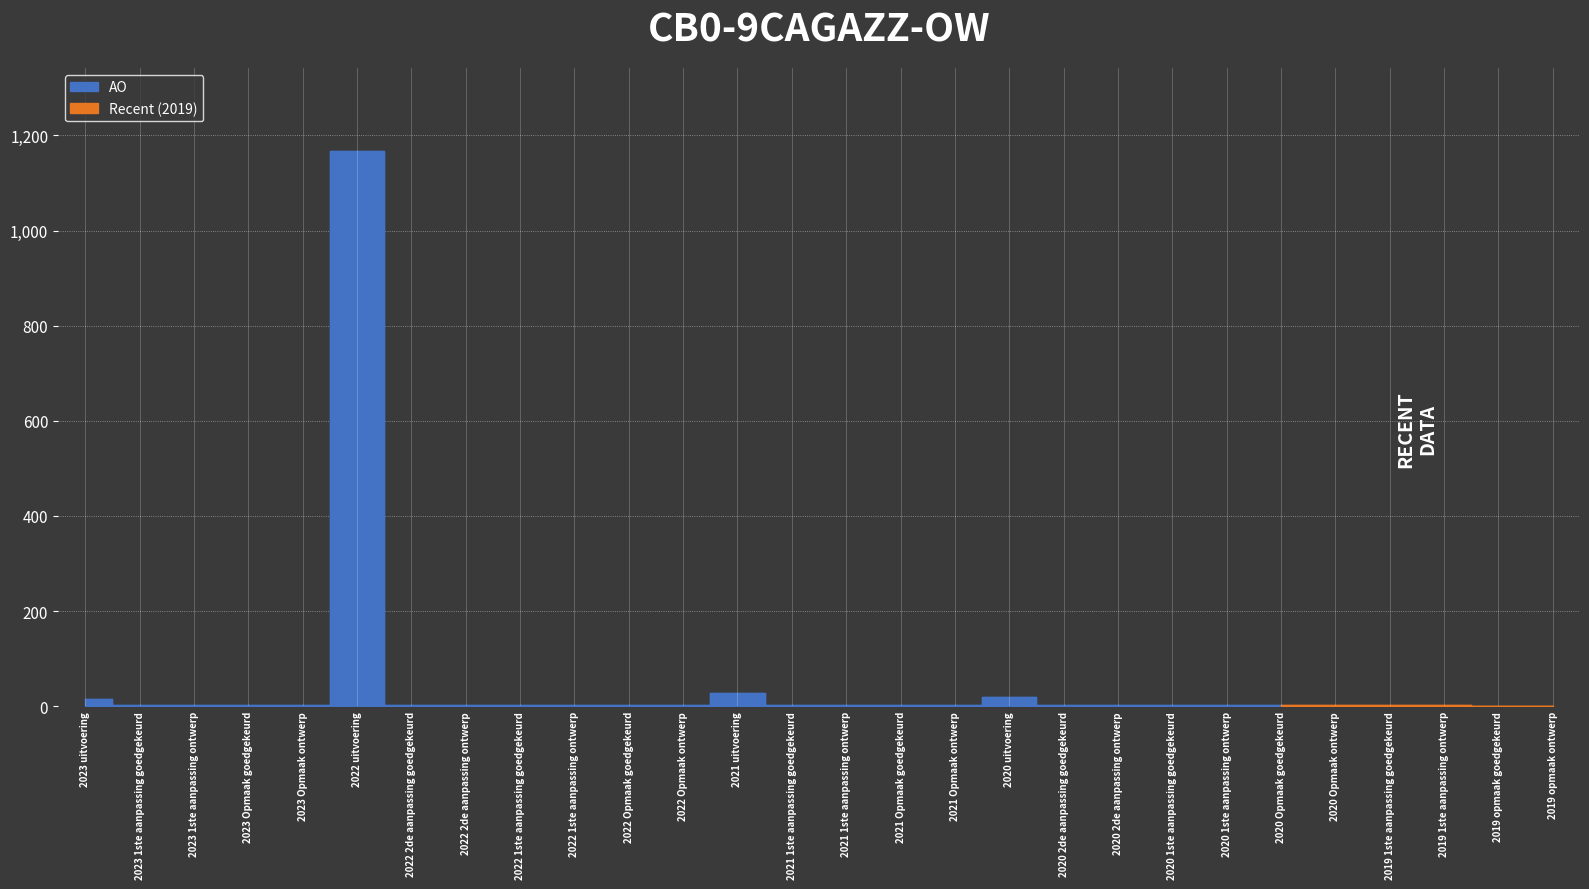

List the labels in order of value, smallest first.

2019 opmaak goedgekeurd, 2019 opmaak ontwerp, 2023 1ste aanpassing goedgekeurd, 2023 1ste aanpassing ontwerp, 2023 Opmaak goedgekeurd, 2023 Opmaak ontwerp, 2022 2de aanpassing goedgekeurd, 2022 2de aanpassing ontwerp, 2022 1ste aanpassing goedgekeurd, 2022 1ste aanpassing ontwerp, 2022 Opmaak goedgekeurd, 2022 Opmaak ontwerp, 2021 1ste aanpassing goedgekeurd, 2021 1ste aanpassing ontwerp, 2021 Opmaak goedgekeurd, 2021 Opmaak ontwerp, 2020 2de aanpassing goedgekeurd, 2020 2de aanpassing ontwerp, 2020 1ste aanpassing goedgekeurd, 2020 1ste aanpassing ontwerp, 2020 Opmaak goedgekeurd, 2020 Opmaak ontwerp, 2019 1ste aanpassing goedgekeurd, 2019 1ste aanpassing ontwerp, 2023 uitvoering, 2020 uitvoering, 2021 uitvoering, 2022 uitvoering